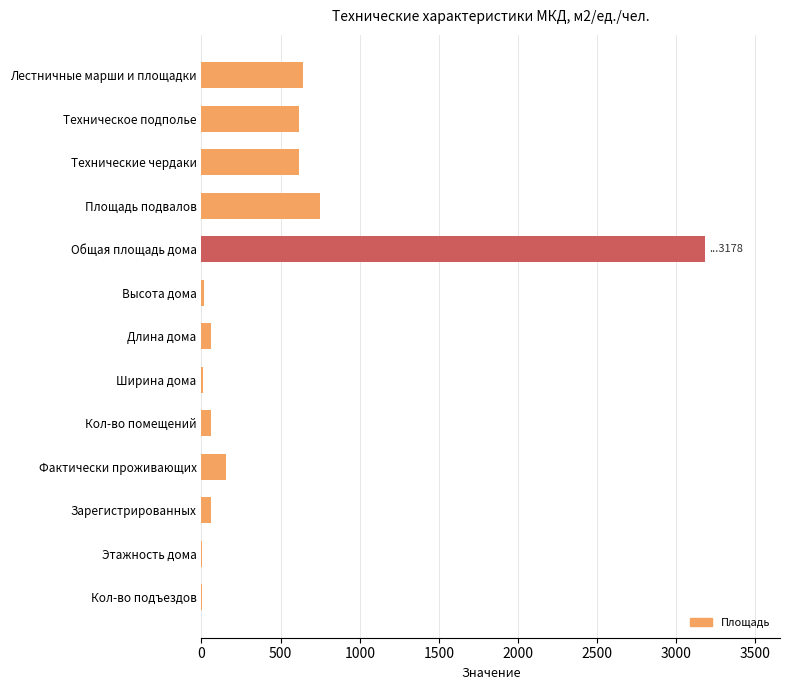

True or false: the data shows 619.0 at Техническое подполье.

True